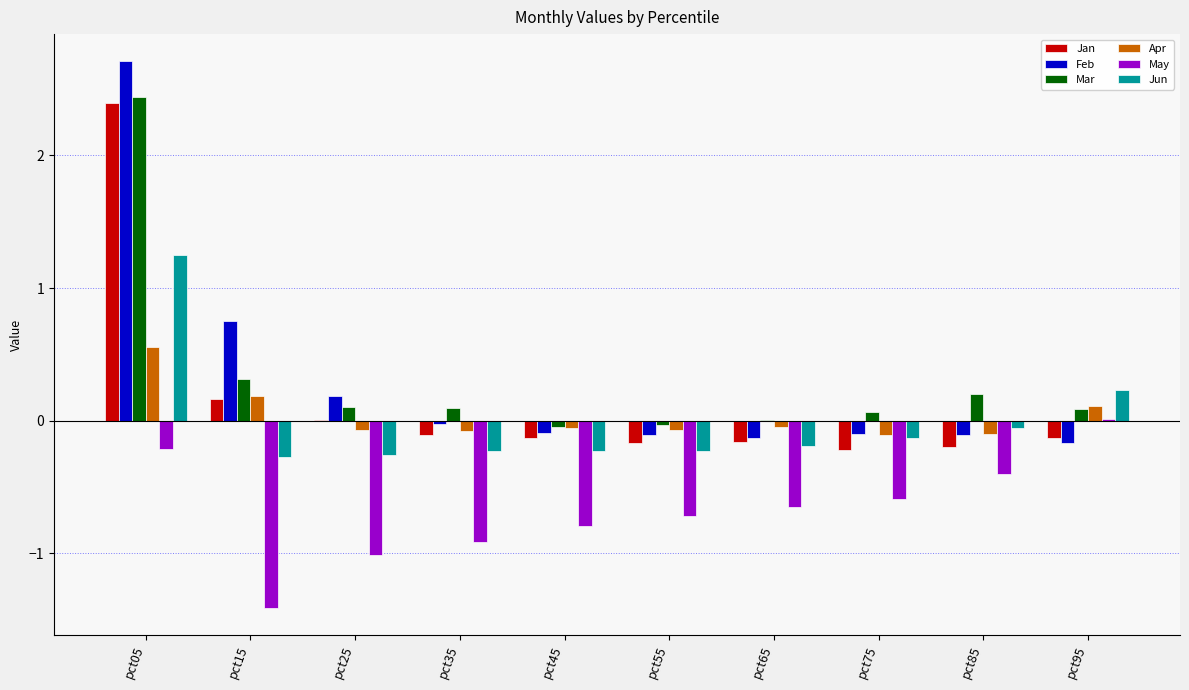

Which series changed the most between pct05 and pct25?

Feb